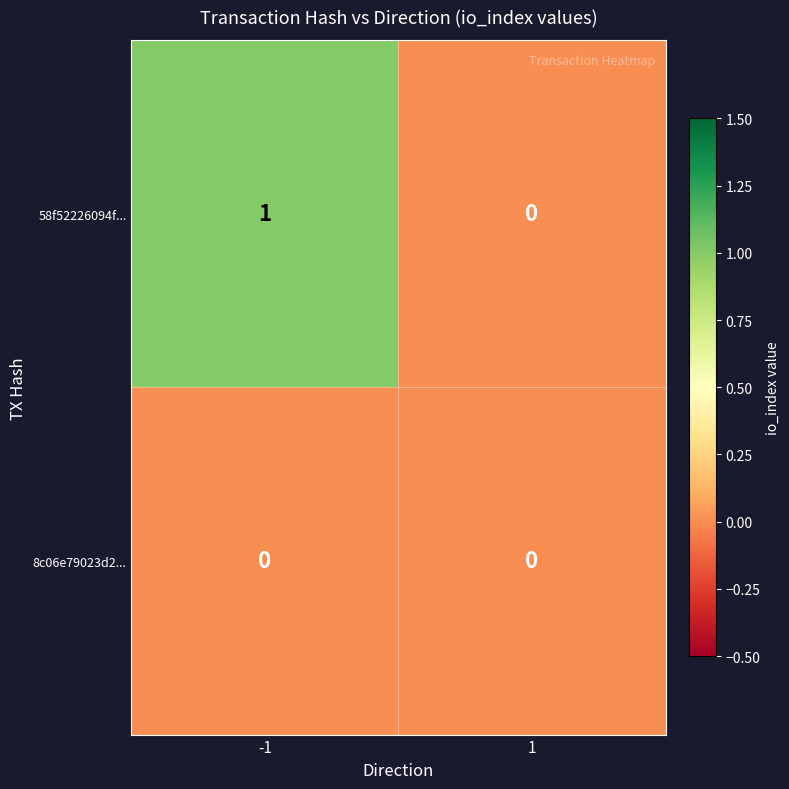

List the series in order of their peak value, lowest first.

8c06e79023d2..., 58f52226094f...